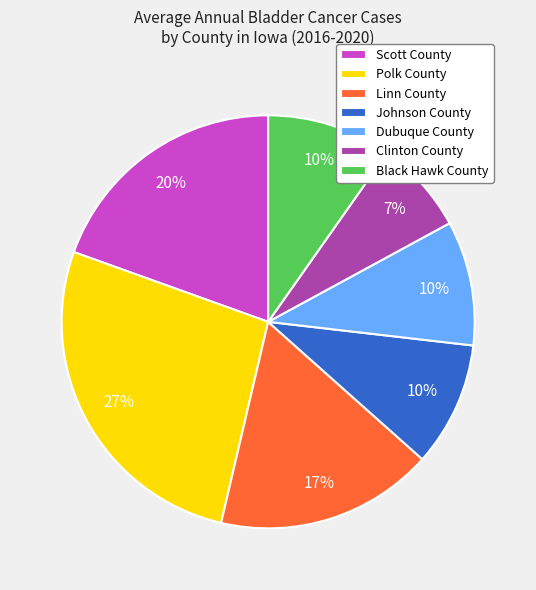

Which category has the smallest portion of the pie?

Clinton County